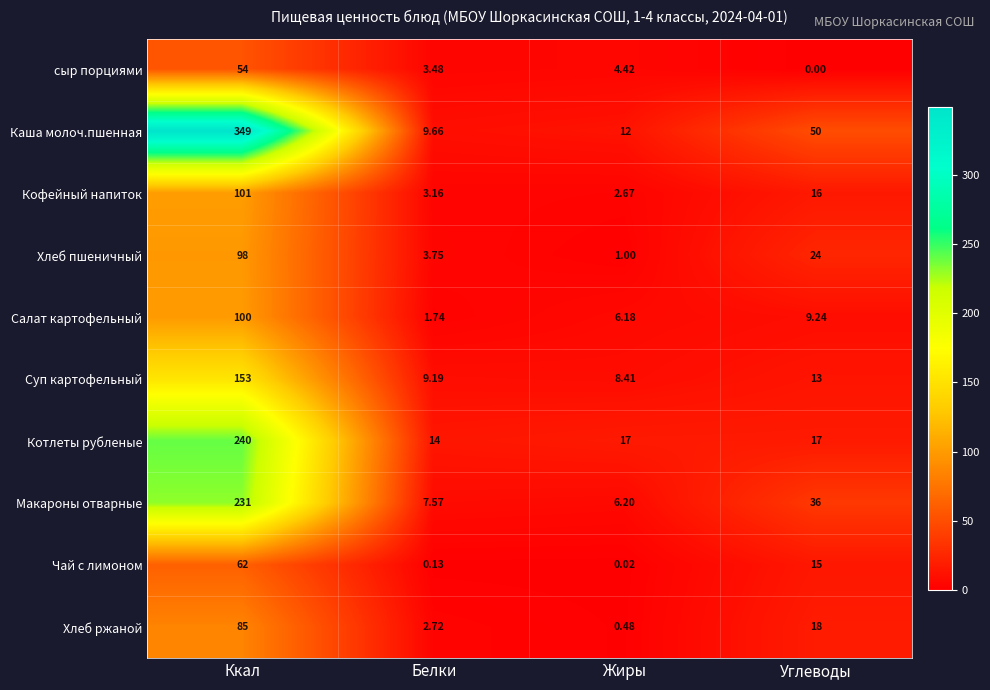

At Углеводы, list the series in order from largest to smallest.

Каша молоч.пшенная, Макароны отварные, Хлеб пшеничный, Хлеб ржаной, Котлеты рубленые, Кофейный напиток, Чай с лимоном, Суп картофельный, Салат картофельный, сыр порциями